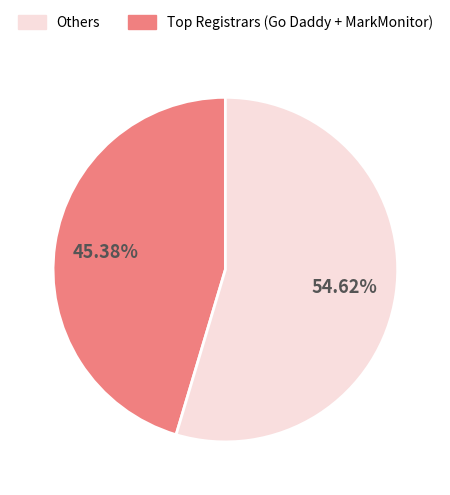

Count the number of slices in the pie.

2